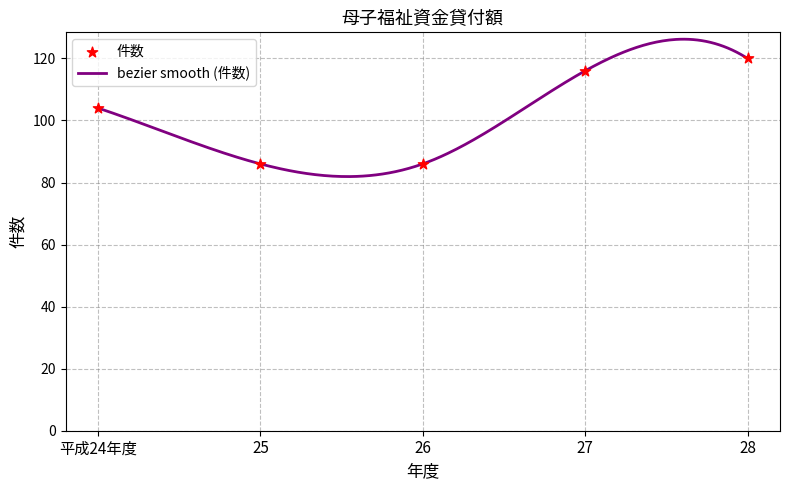

What is the ratio of the value at 26 to the value at 25?

1.0